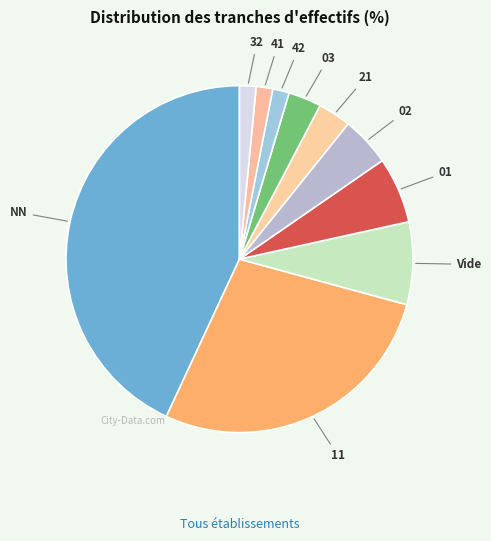

How many slices are in this pie chart?

10